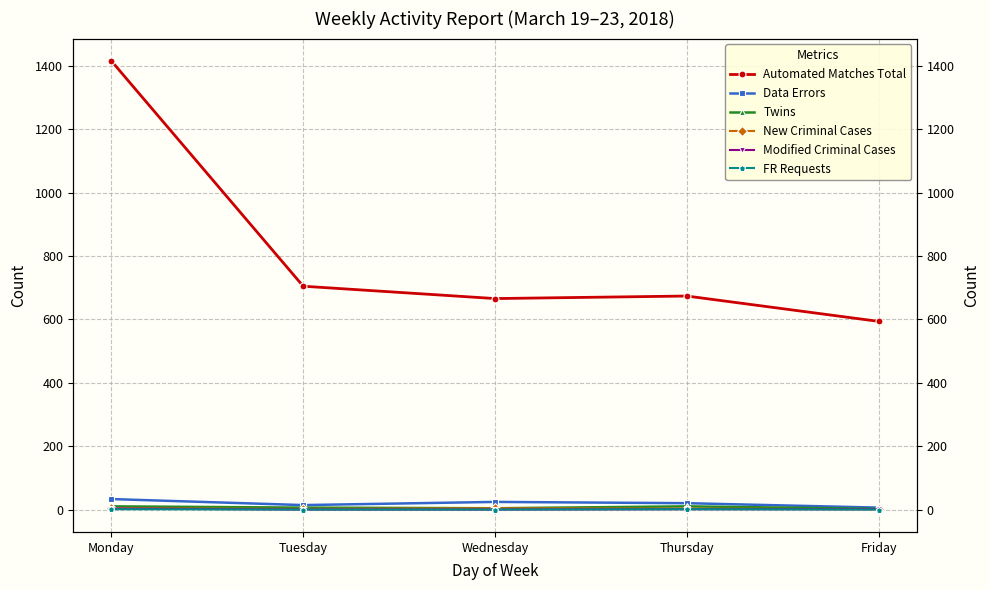

What is the value of the New Criminal Cases point at the 3rd from the left?

4